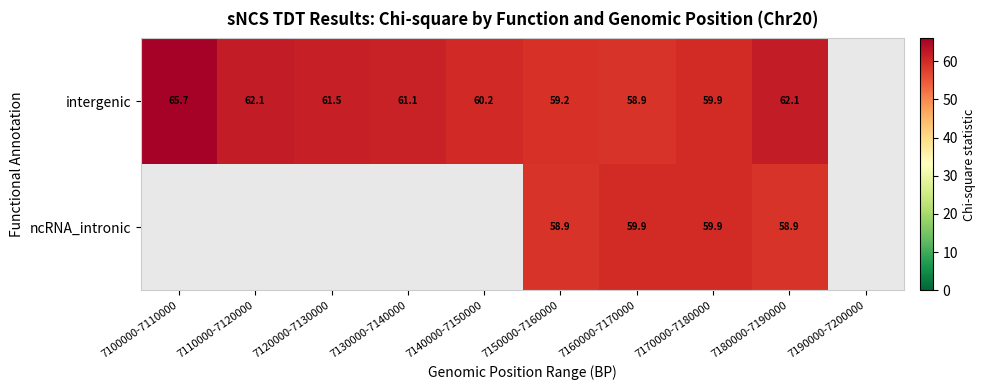

Is the value of intergenic at 7150000-7160000 greater than the value of ncRNA_intronic at 7180000-7190000?

Yes